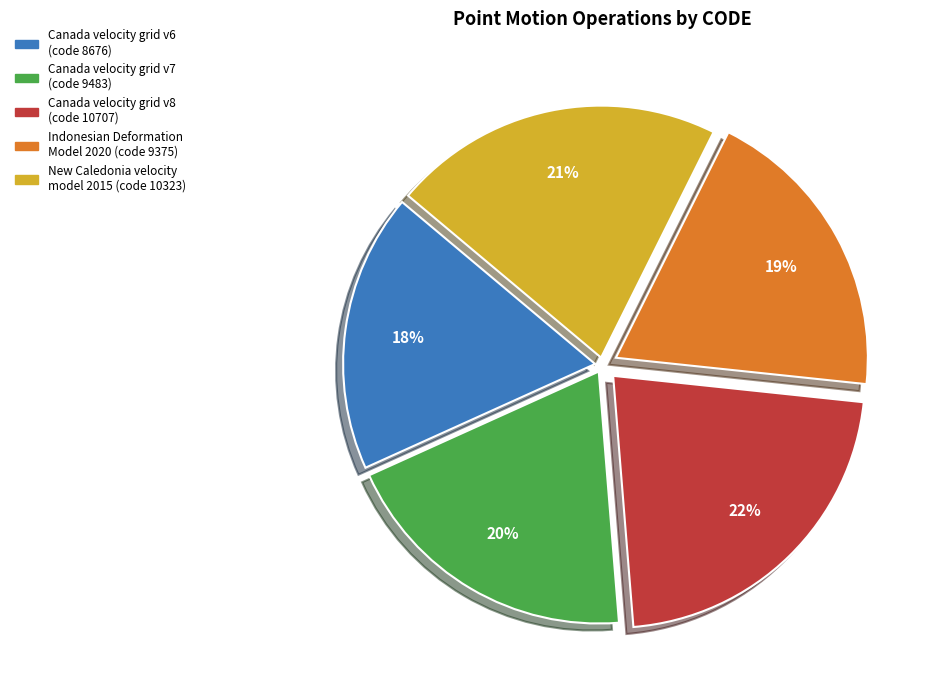

Is the sum of Canada velocity grid v7 and Canada velocity grid v6 greater than half?

No